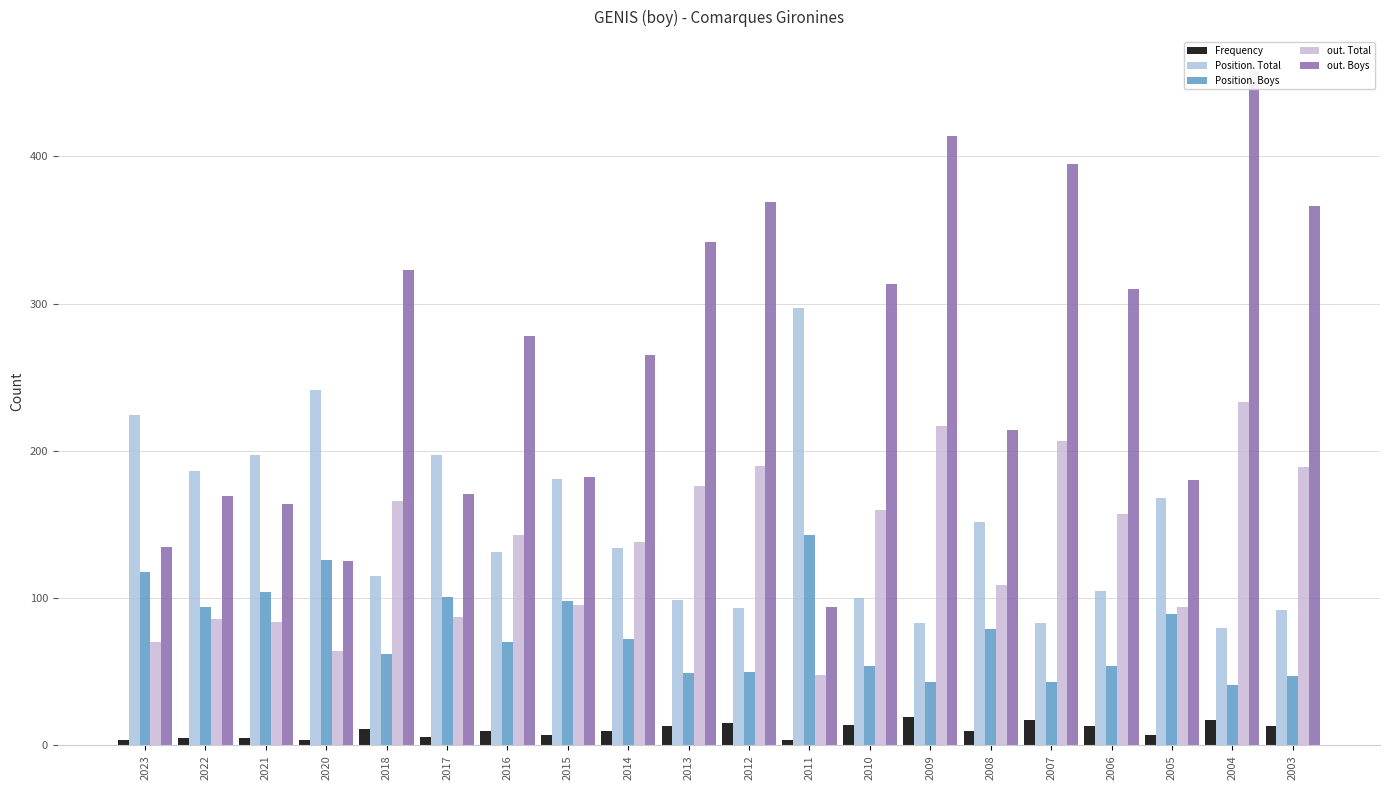

Which label corresponds to the smallest value in the chart?

2023